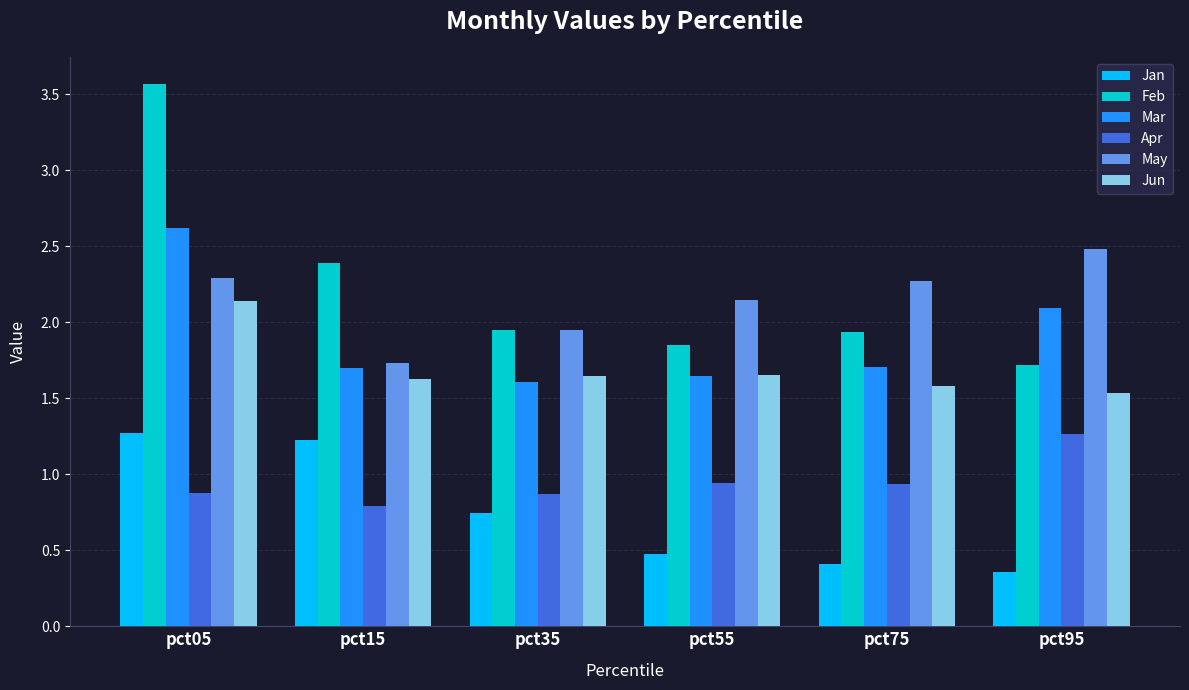

What is the minimum value for Apr?

0.8